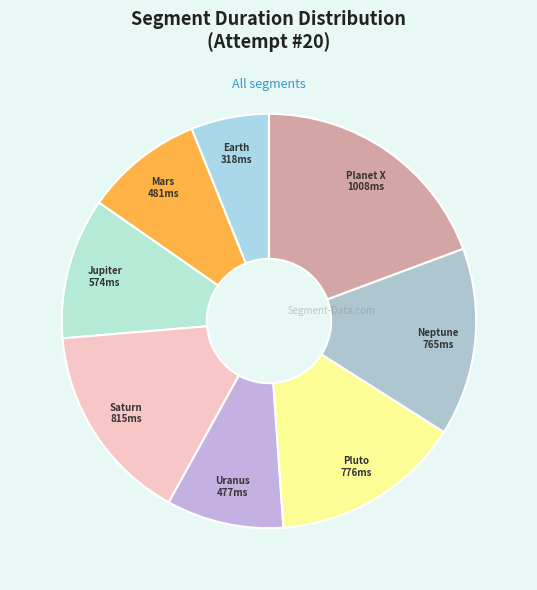

Do Saturn and Pluto together represent more than half of the pie?

No